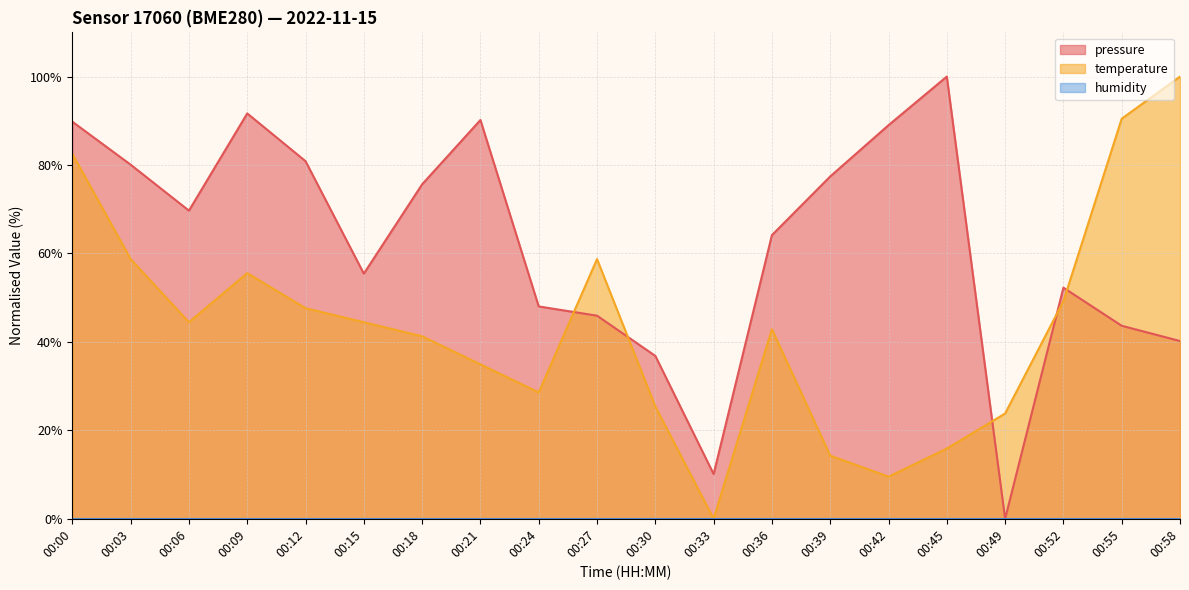

How many values in the pressure series are below 69?

10